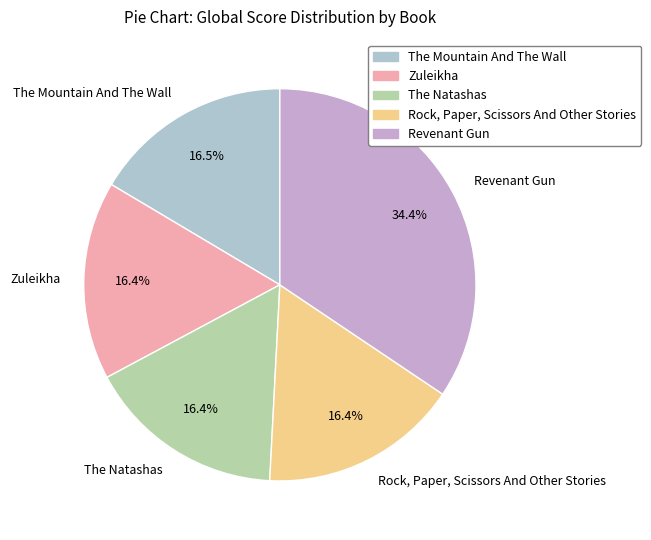

To the nearest percent, what portion does Rock, Paper, Scissors And Other Stories represent?

16%